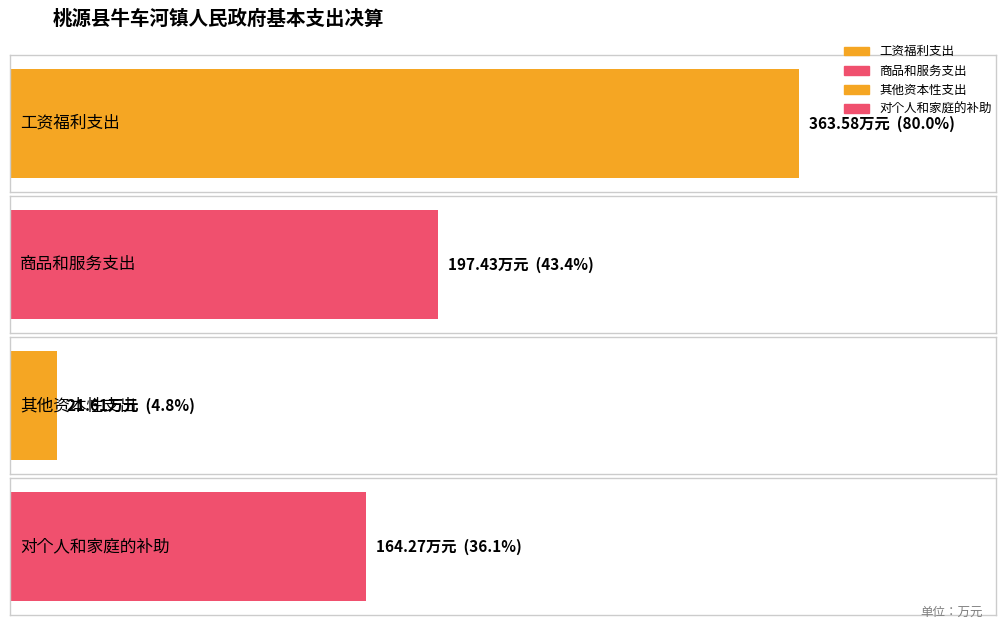

What is the label of the 3rd bar from the right?

商品和服务支出